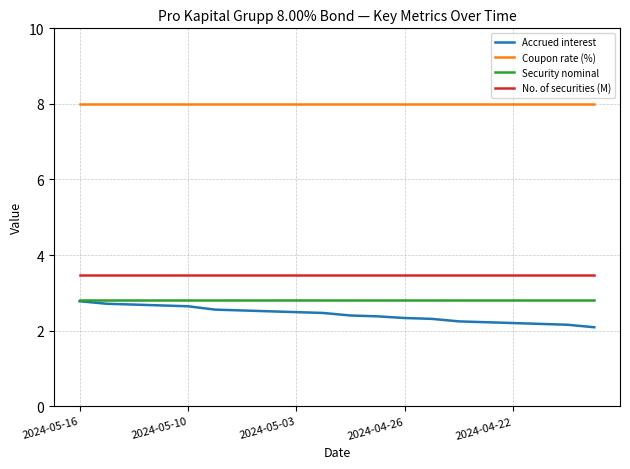

True or false: No. of securities (M) and Accrued interest cross at least once.

False